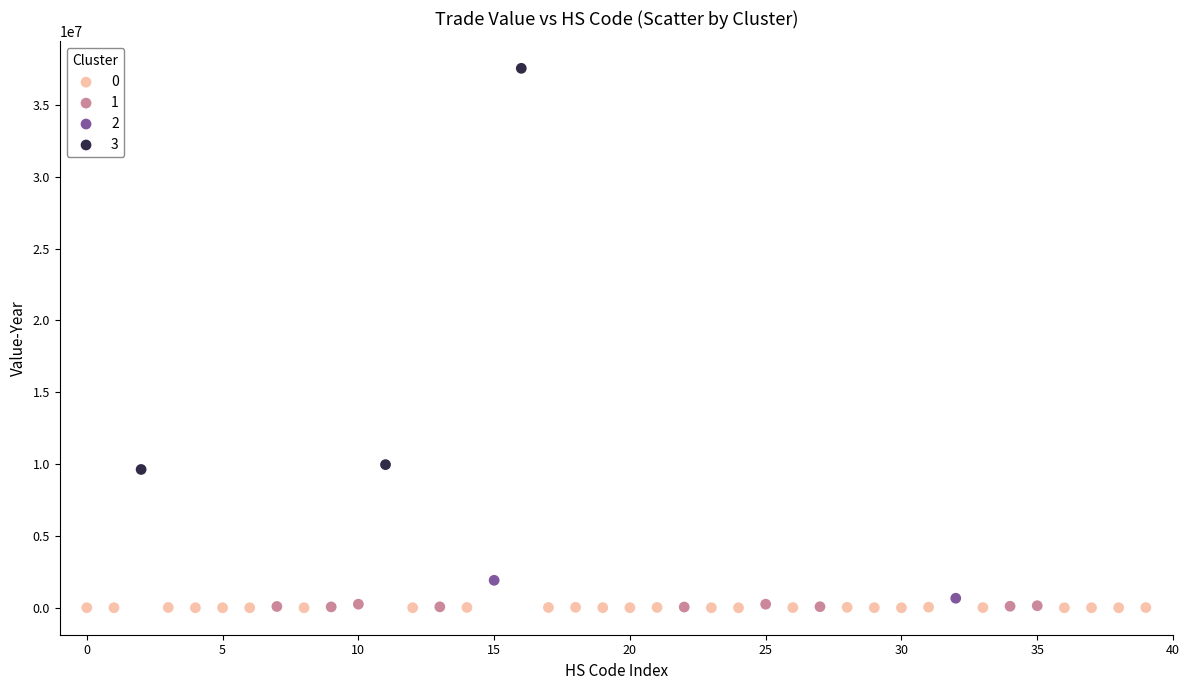

What are all the series names shown in the legend?

0, 1, 2, 3